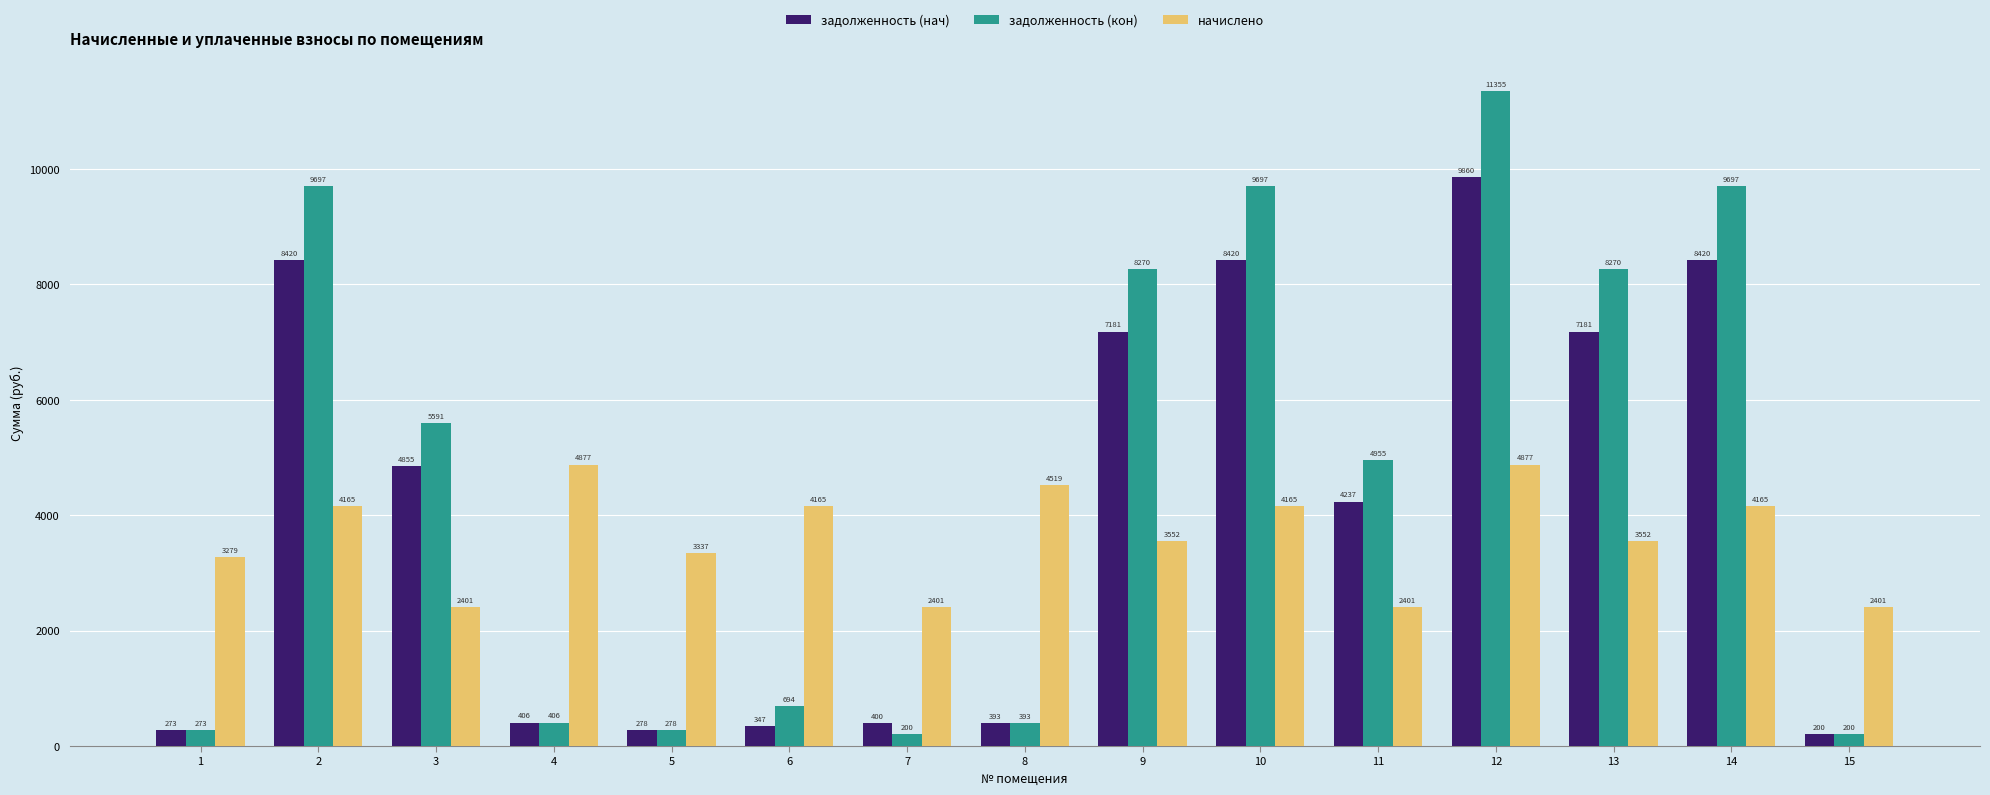

True or false: задолженность (нач) has a value of 4236.5 at 11.

True